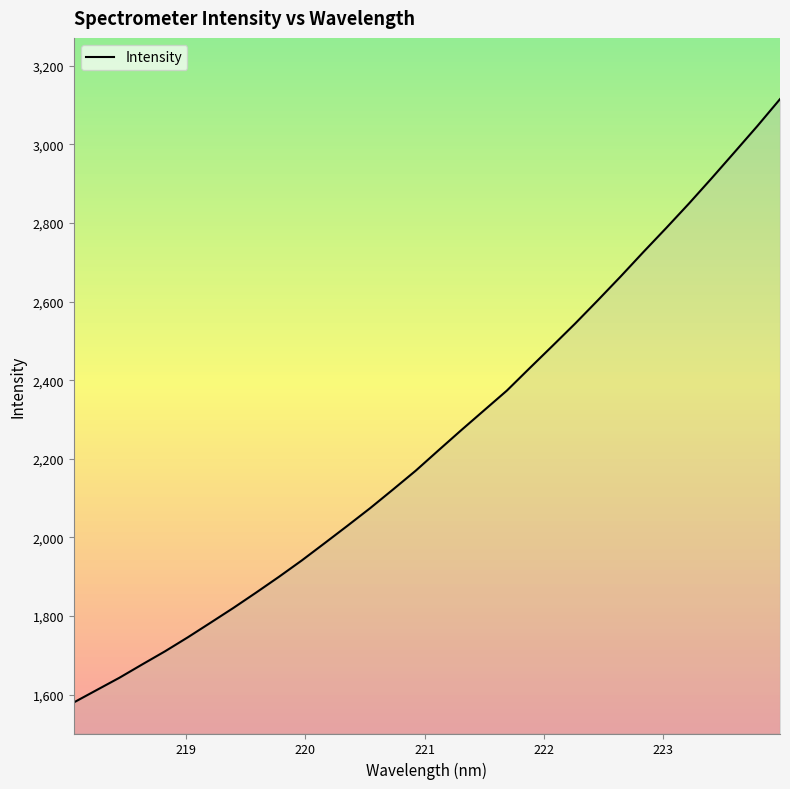

What is the maximum value shown in the chart?

3115.3